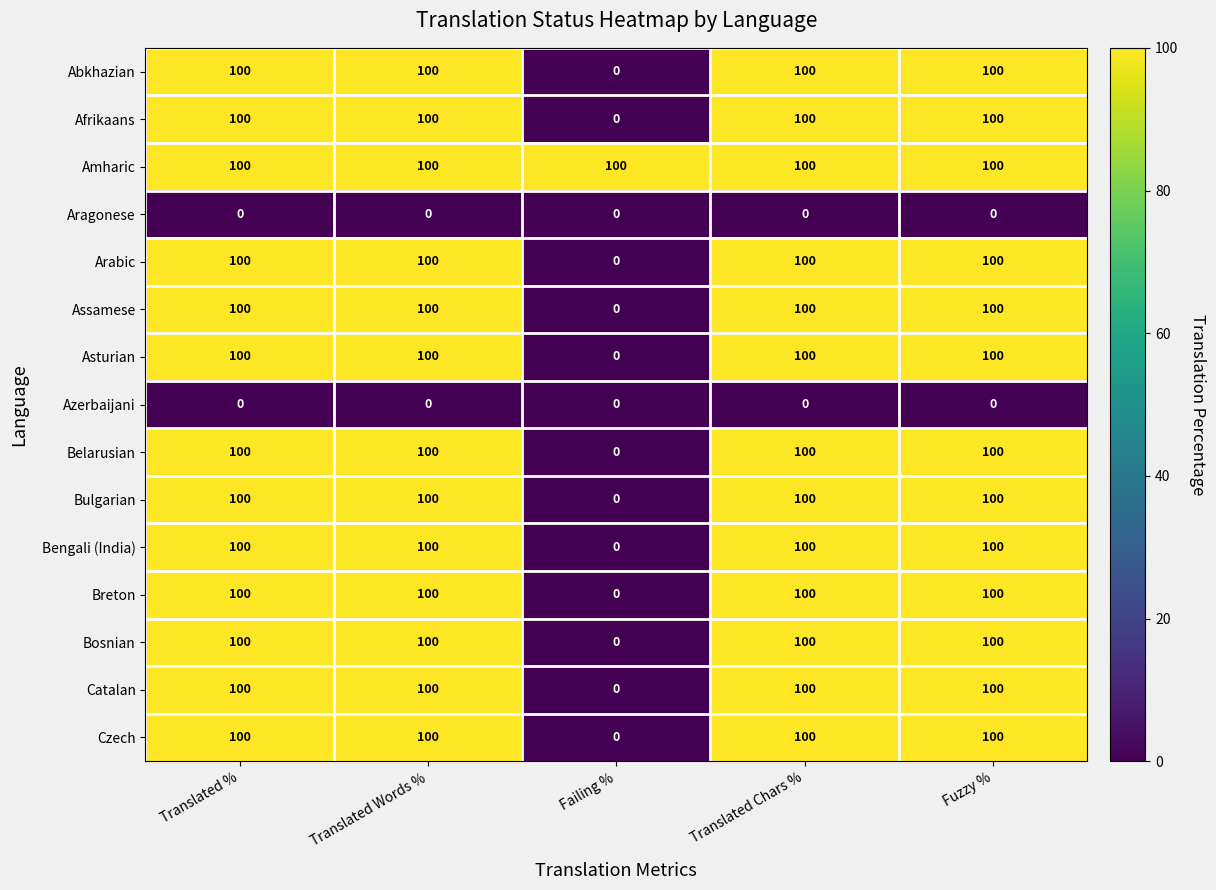

At how many categories does at least one series exceed 76?

5